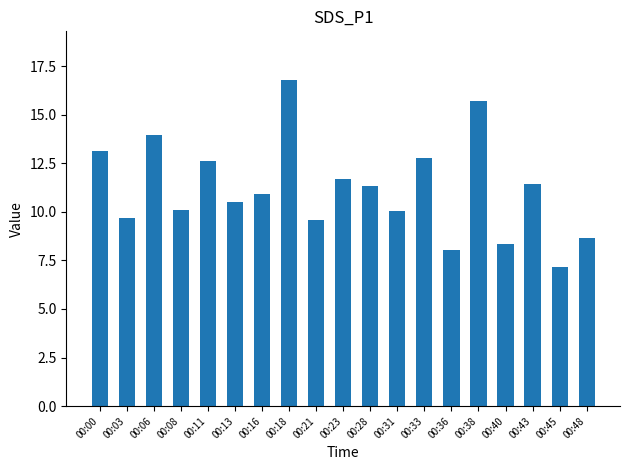

How many categories are shown in the chart?

19